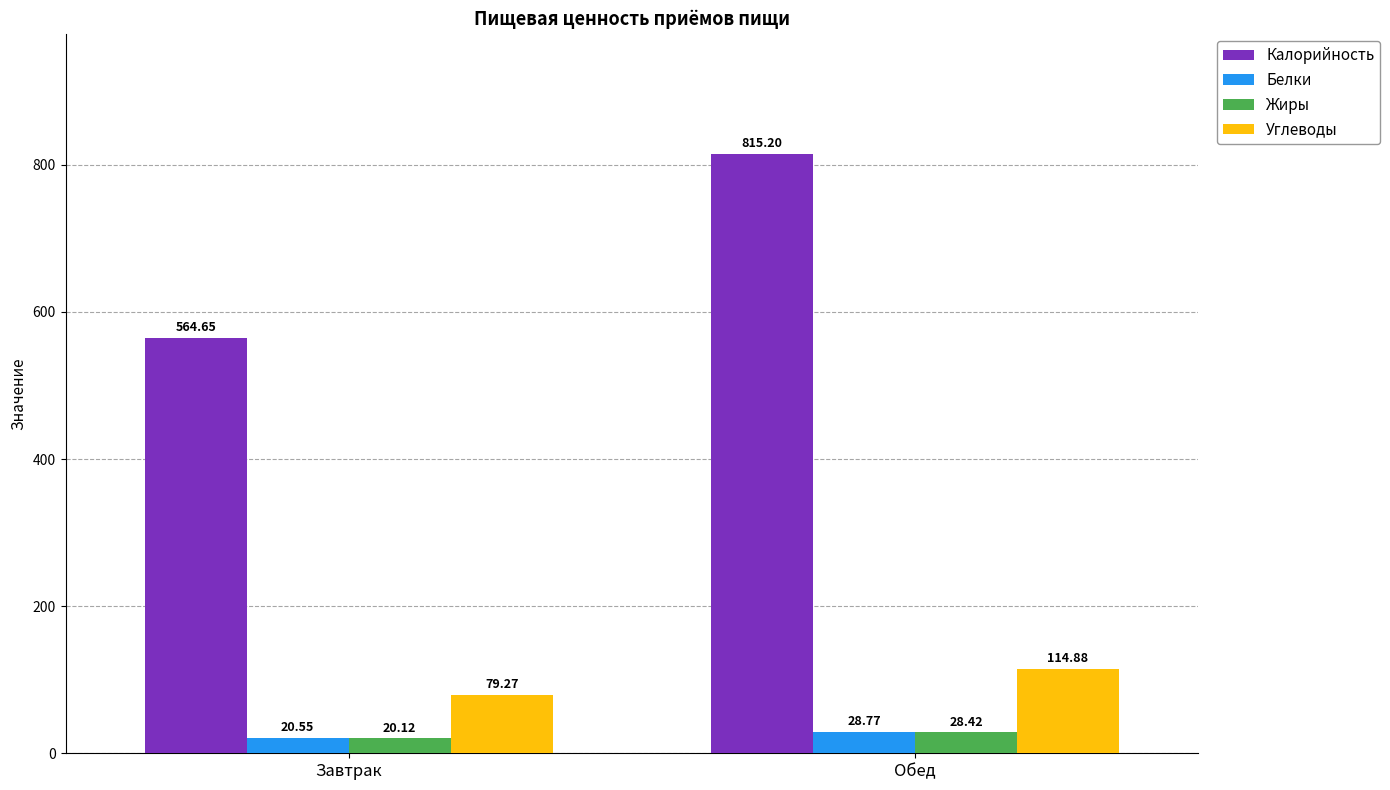

Which series has the largest range (max minus min)?

Калорийность